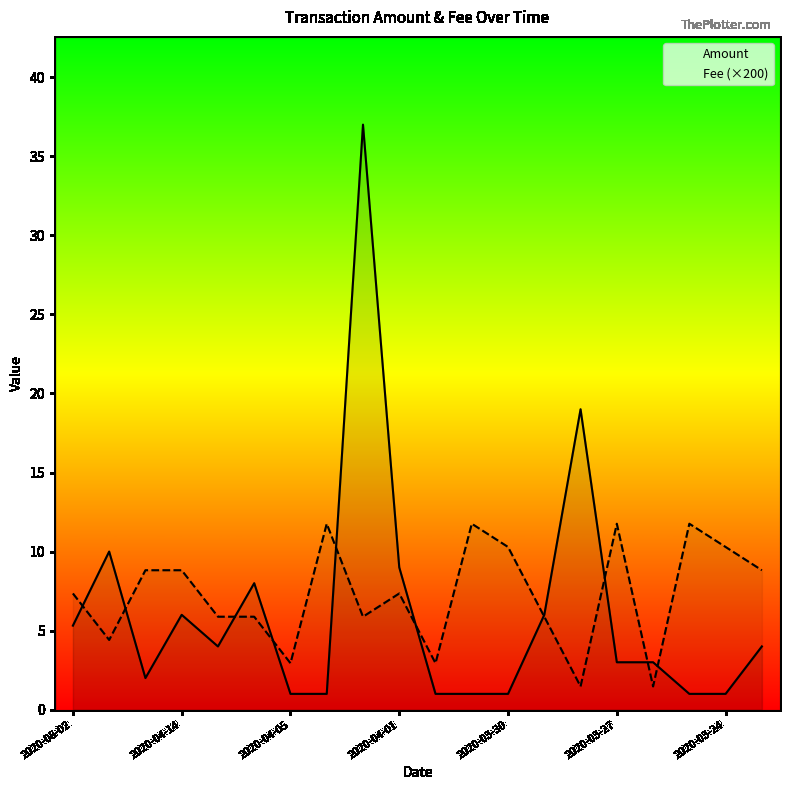

How many interior local peaks does the Amount series have?

5